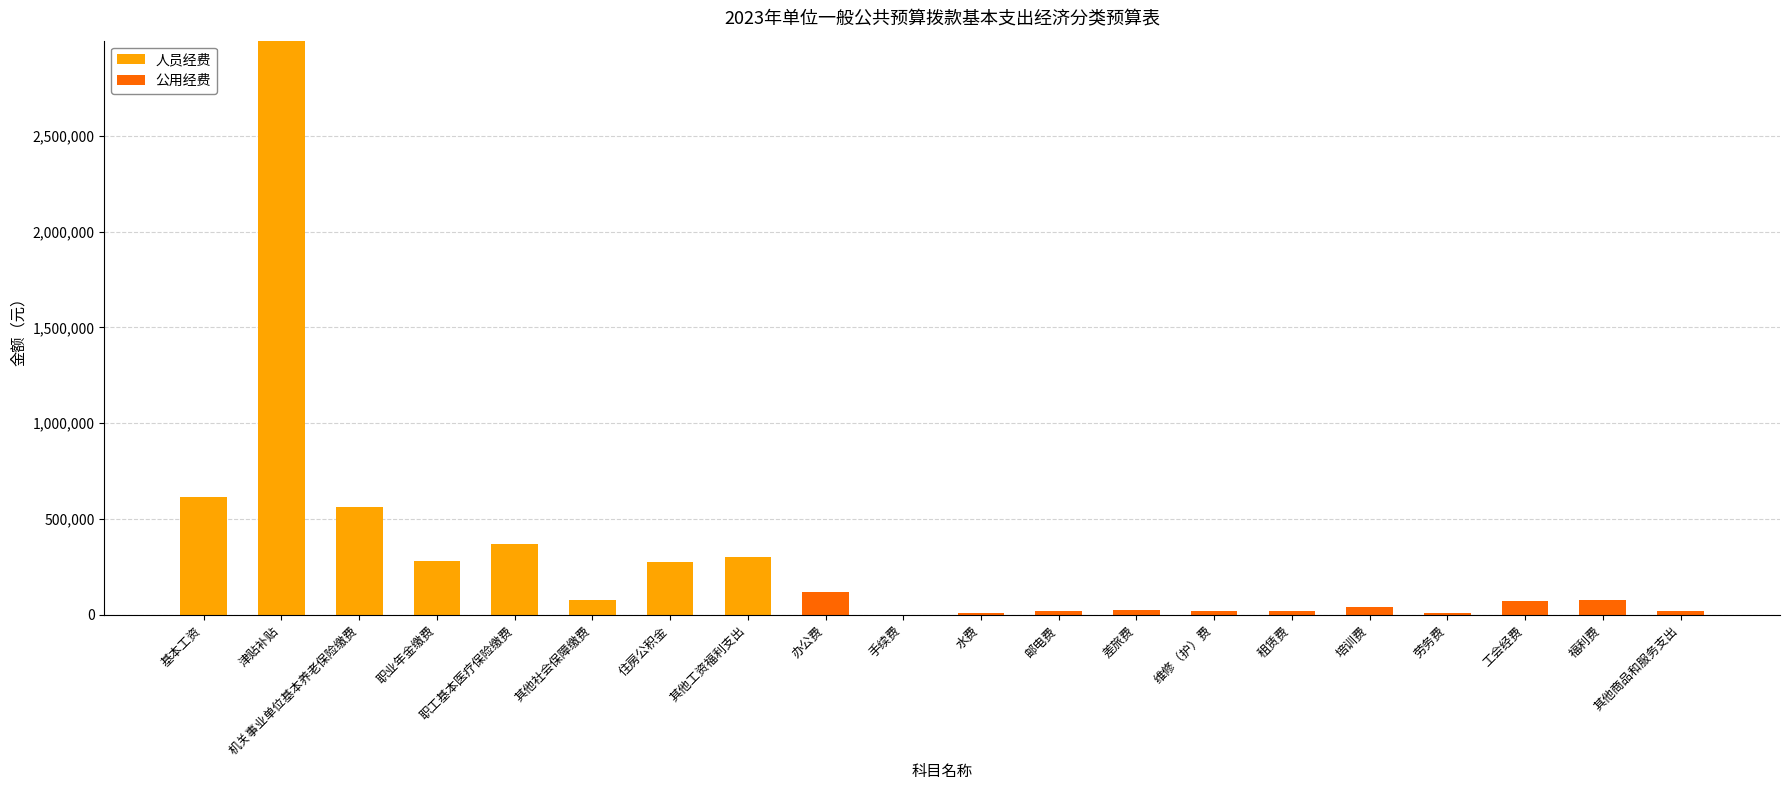

How many categories are shown in the chart?

20